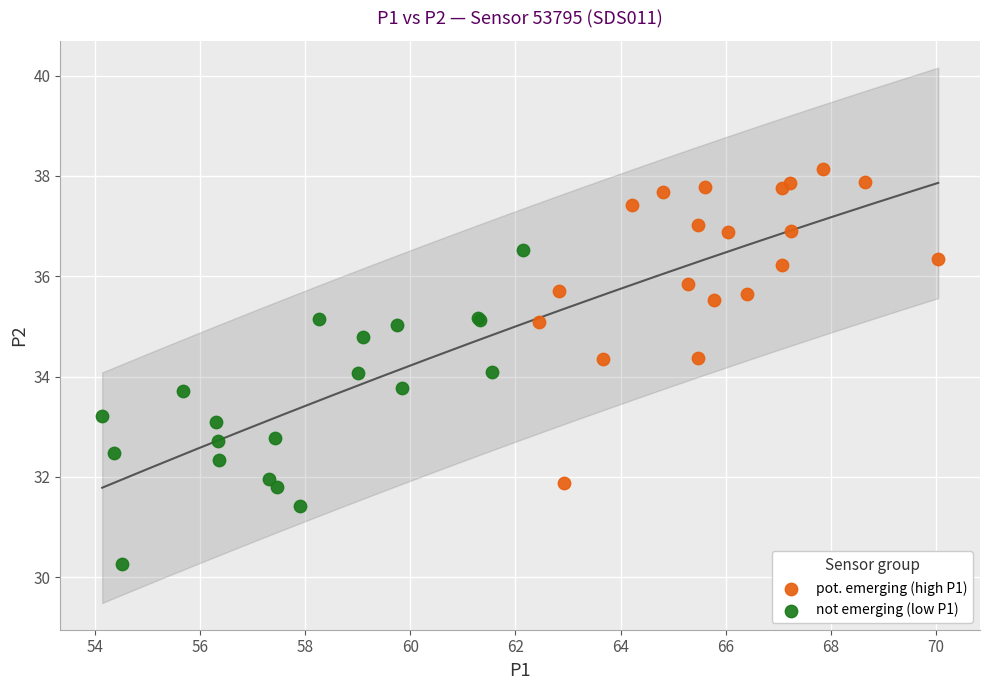

Which series contains the highest Y value?

pot. emerging (high P1)